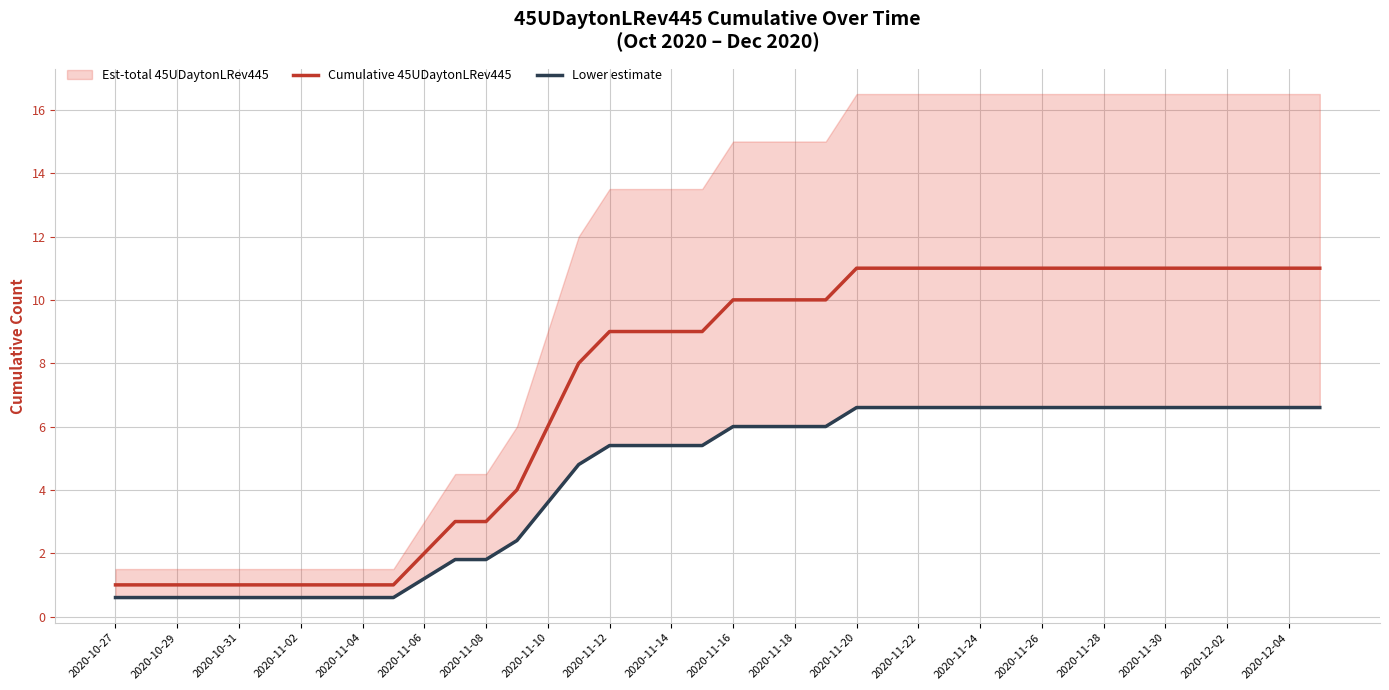

What is the value of the Lower estimate point at the 34th from the left?

6.6